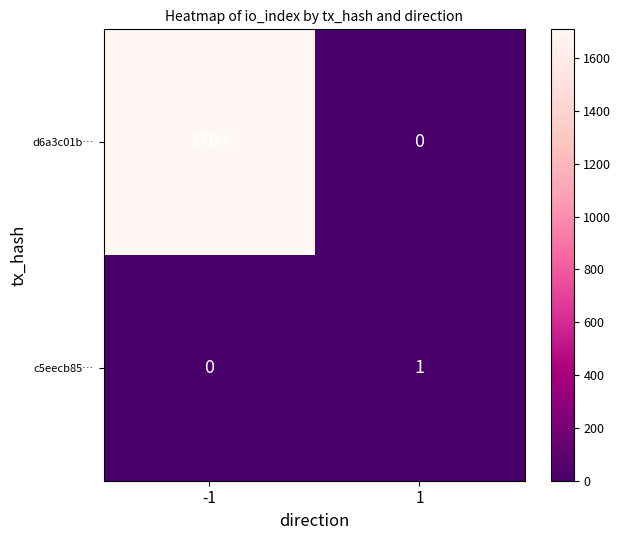

Rank the series by their average value, from lowest to highest.

c5eecb85…, d6a3c01b…